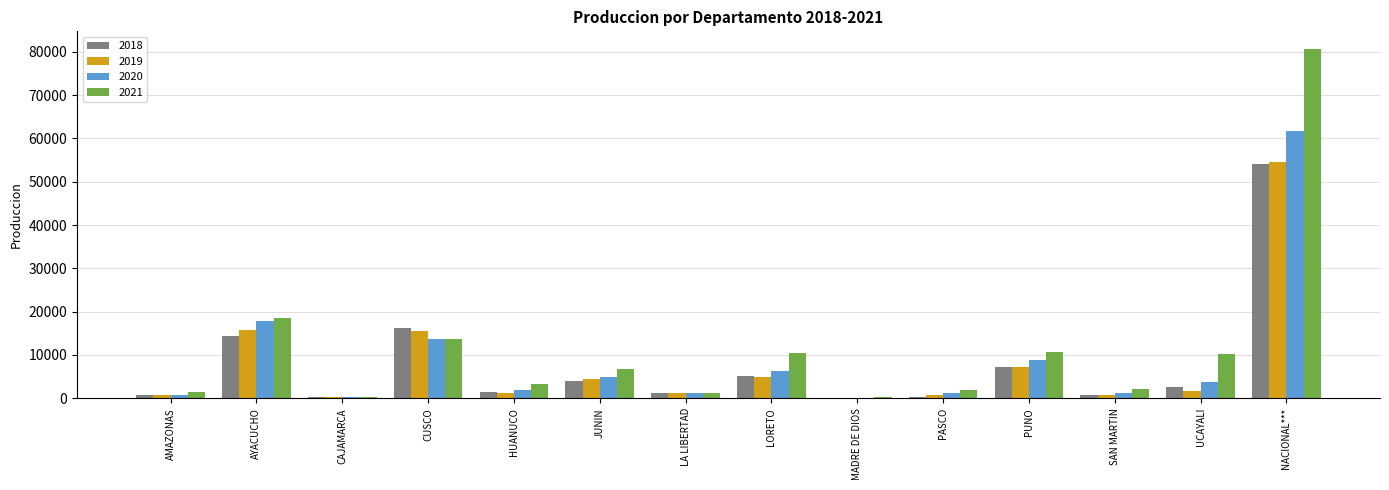

What is the average value of the 2021 series?

11525.8